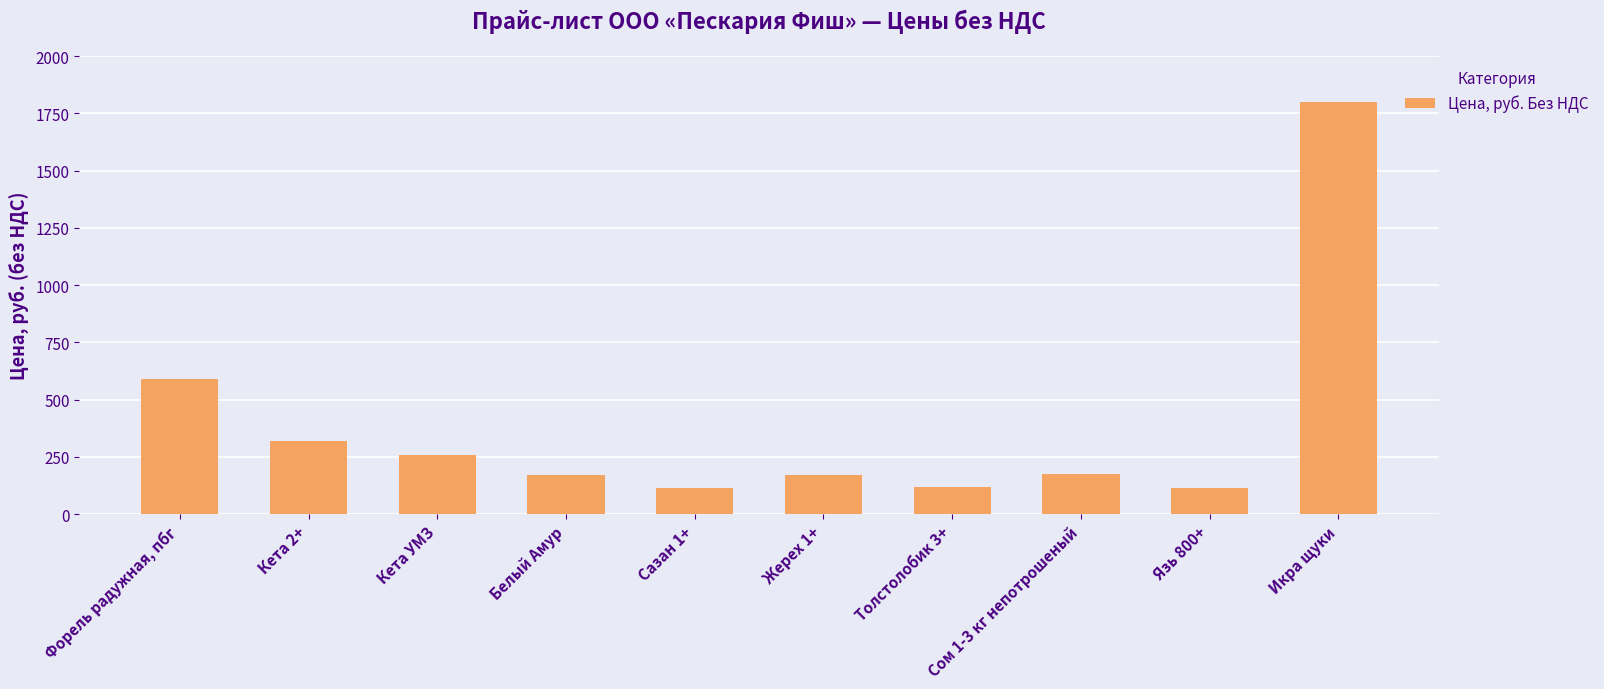

What is the difference between the values at Толстолобик 3+ and Кета УМЗ?

140